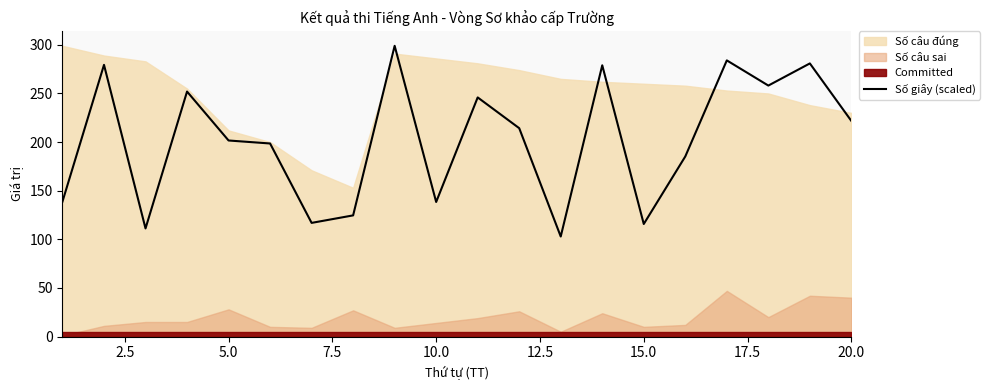

Is it true that Số giây (scaled) equals 70.7 at 15.0?

False